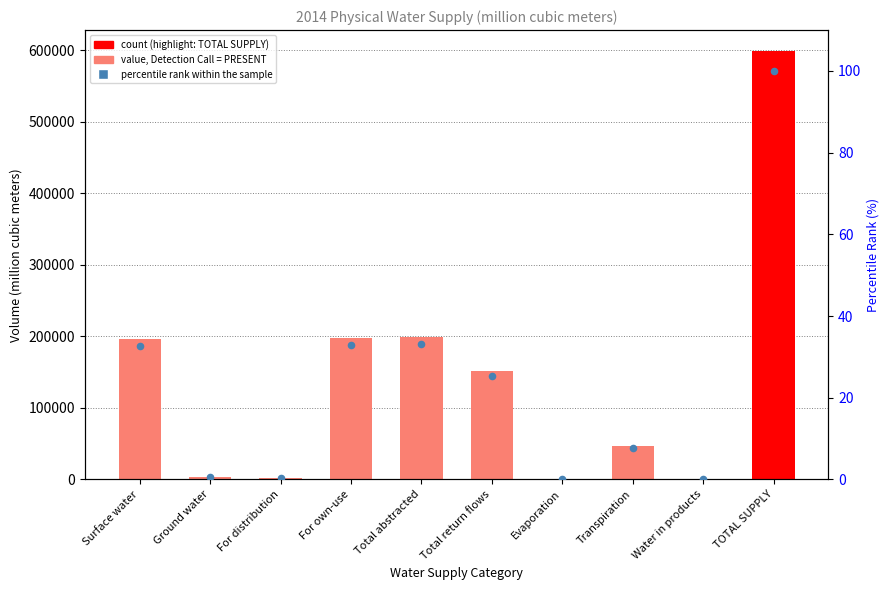

Which series reaches the maximum Y coordinate?

Total Supply